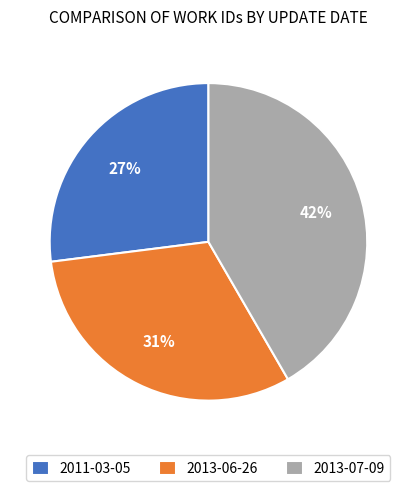

Does 2013-07-09 represent more than half of the total?

No